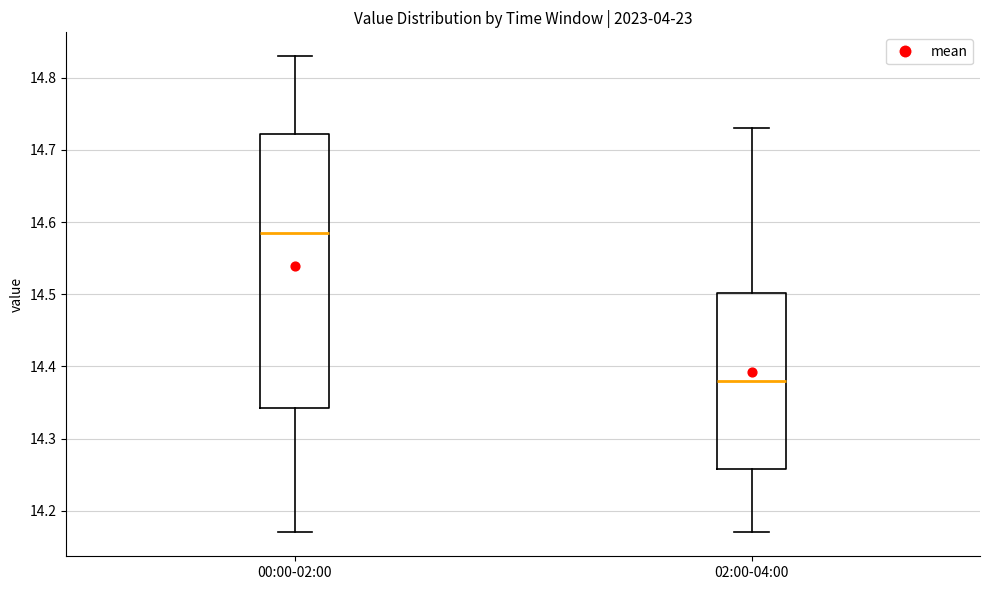

Reading left to right, transcribe this box plot: for each box, give where its median line is, the range the box spans, and where its two whiskers end, as read against the y-axis. The values are not printed on the chart, so give them approximately, as read against the axis.

00:00-02:00: median 14.59, box 14.34 to 14.72, whiskers 14.17 to 14.83
02:00-04:00: median 14.38, box 14.26 to 14.50, whiskers 14.17 to 14.73